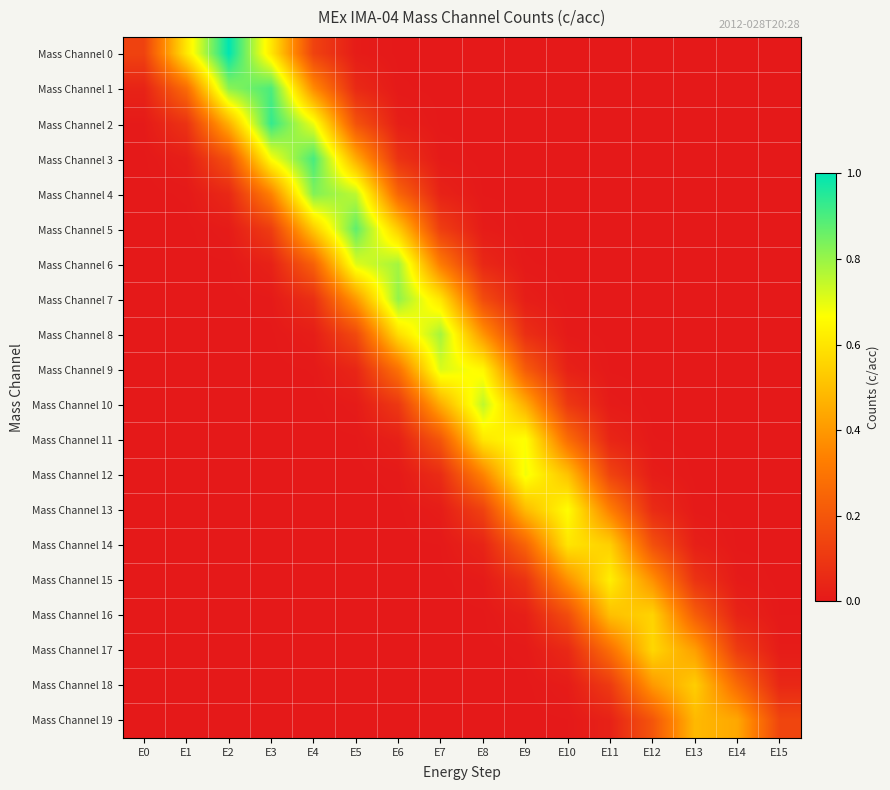

What is the spread (max minus min) of values at E6?

0.8